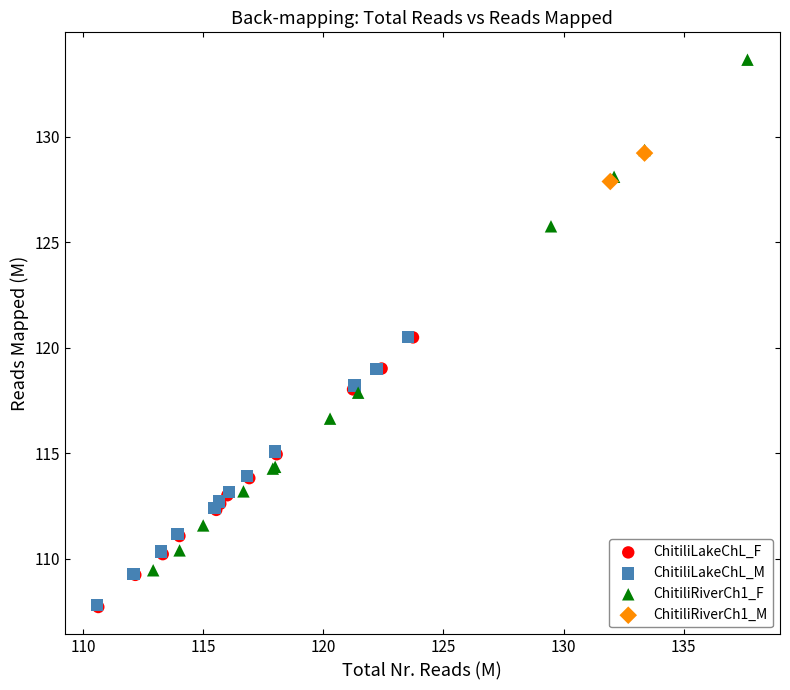

Which series has the largest Y range (max minus min)?

ChitiliRiverCh1_F